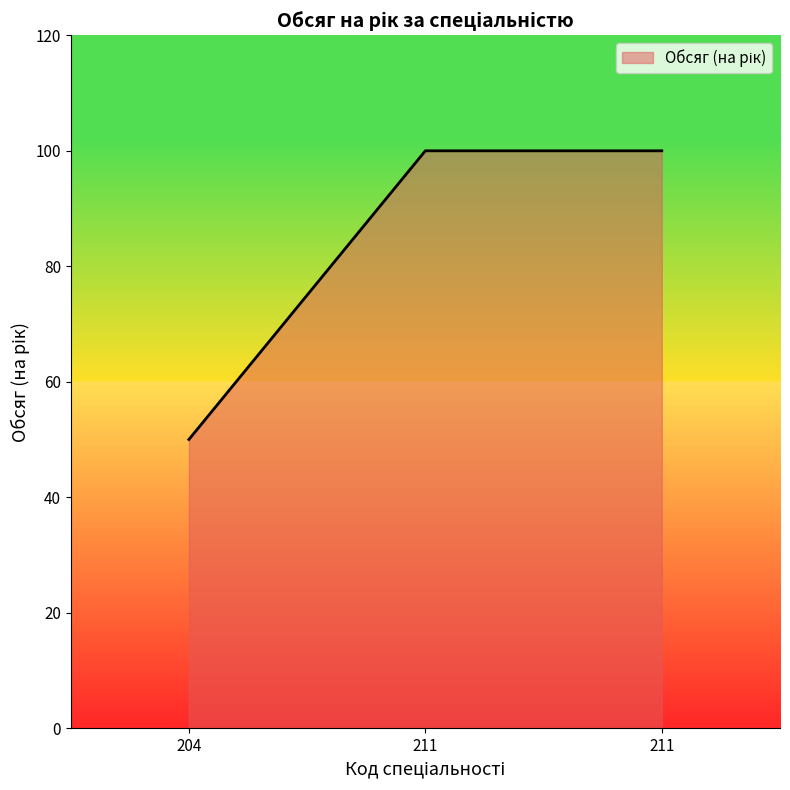

How many lines are shown in the chart?

1